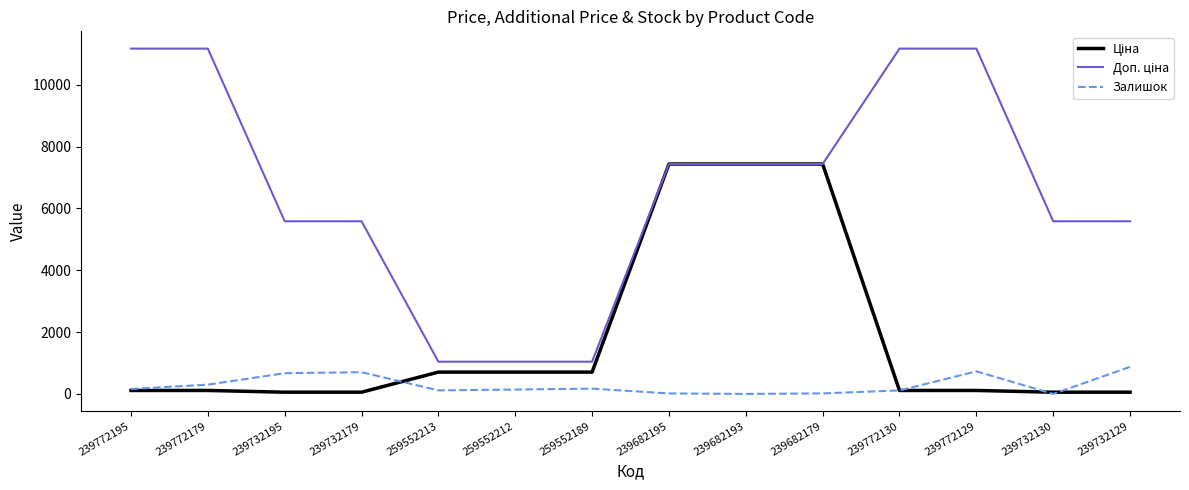

What is the maximum value shown in the chart?

11169.0